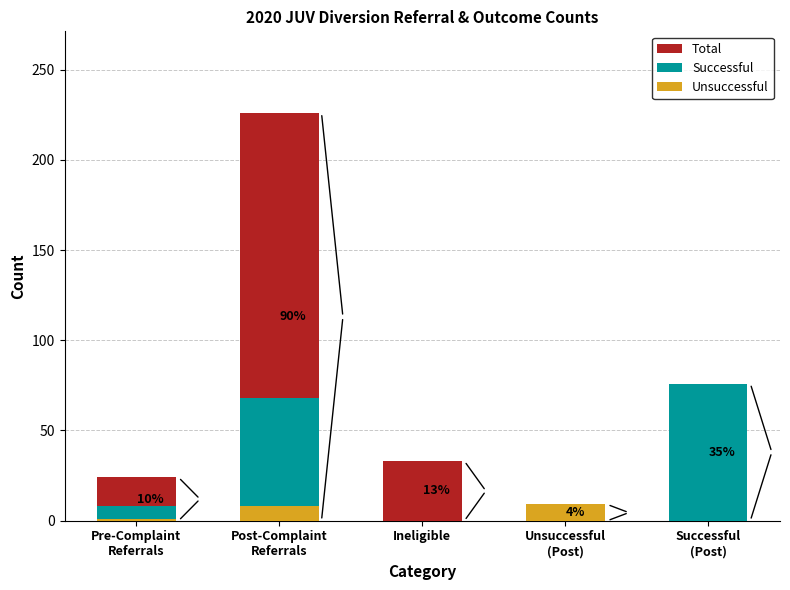

Which series has the largest total across all categories?

Total